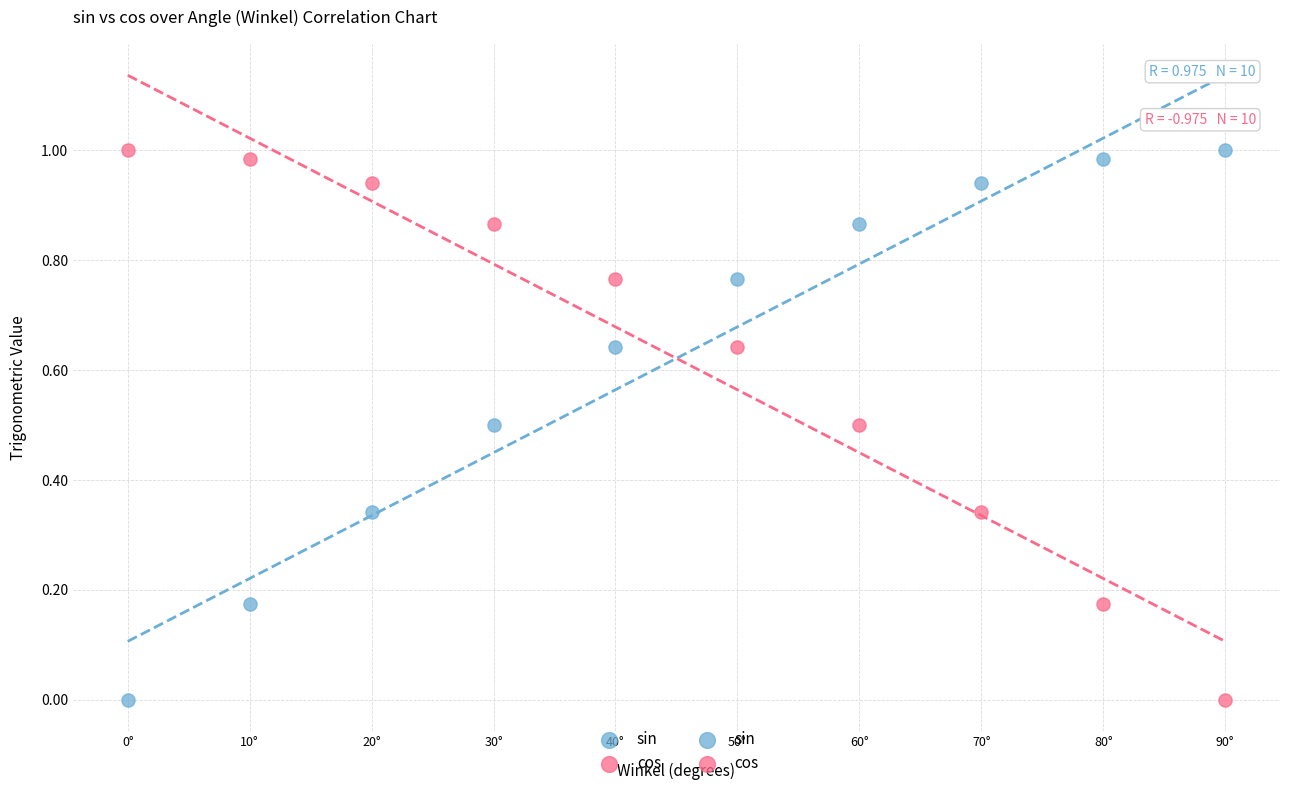

What is the X range (max minus min) for the scatter plot?

90.0